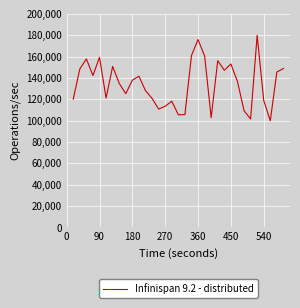

What is the minimum value shown in the chart?

100000.0